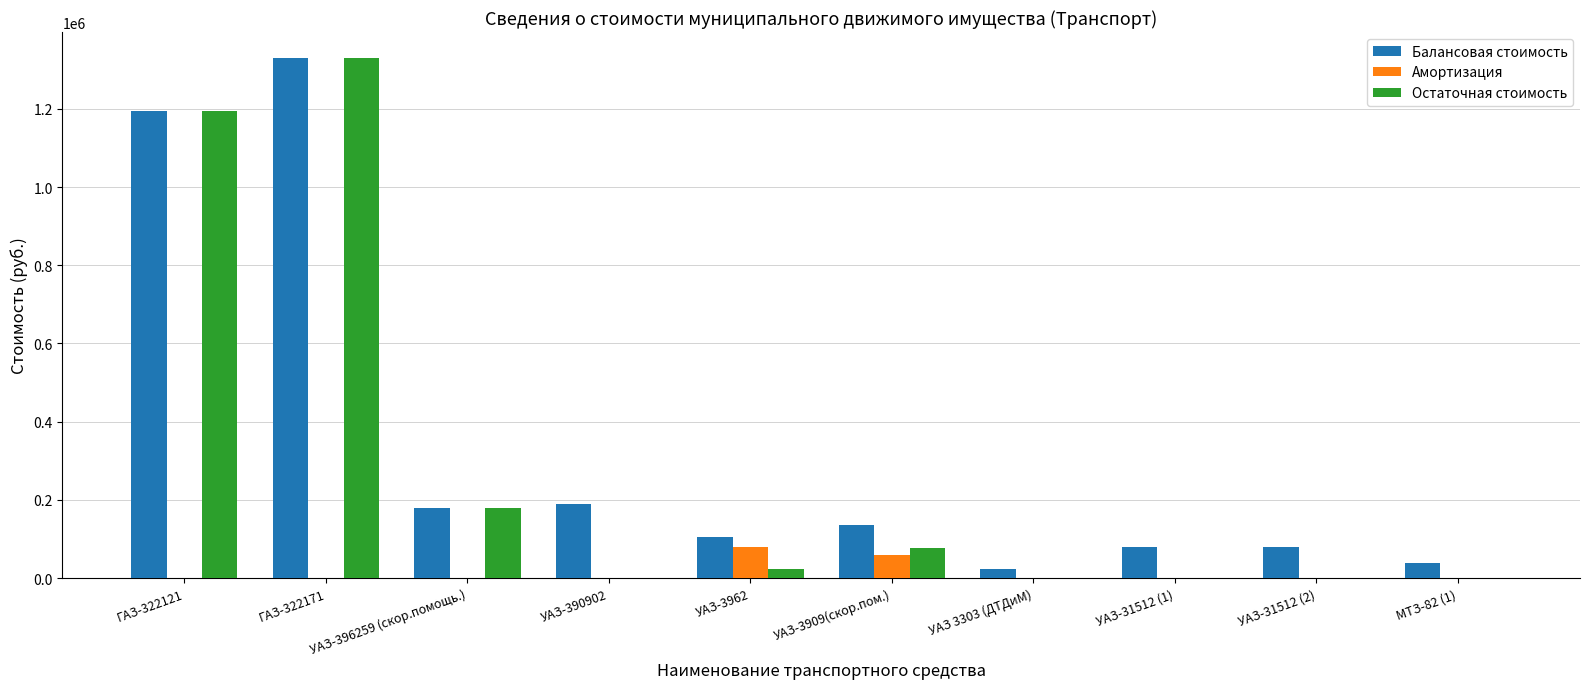

Does the chart contain stacked bars?

No